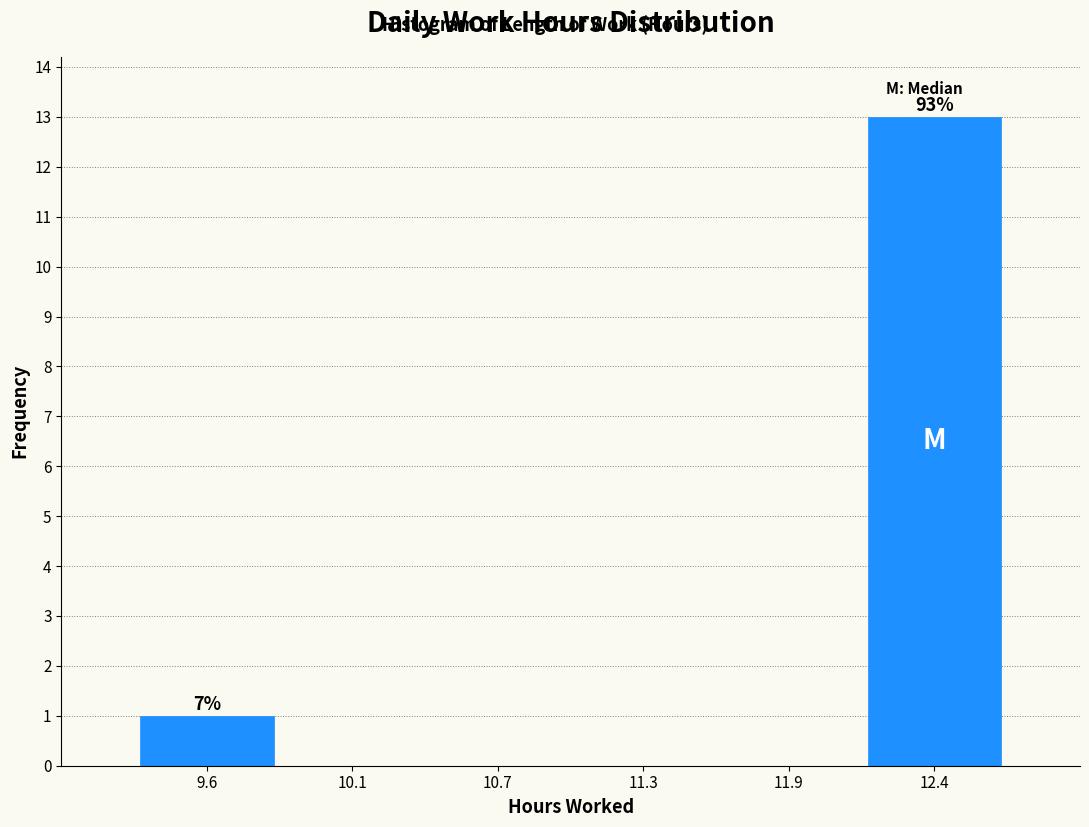

Reading left to right, what are all the values shown in this chart?

9.6=1	10.1=0	10.7=0	11.3=0	11.9=0	12.4=13